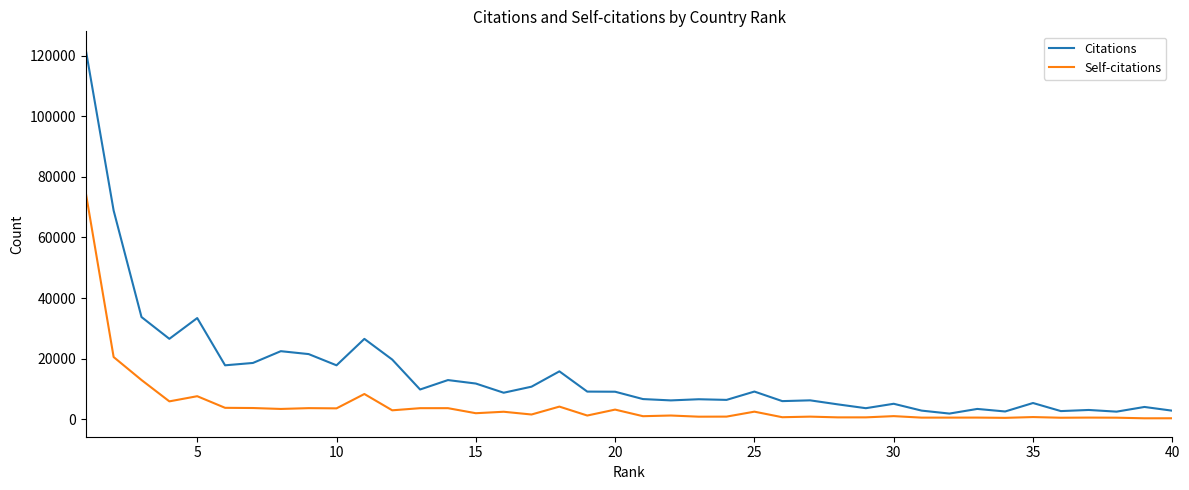

What is the average value of the Self-citations series?

4673